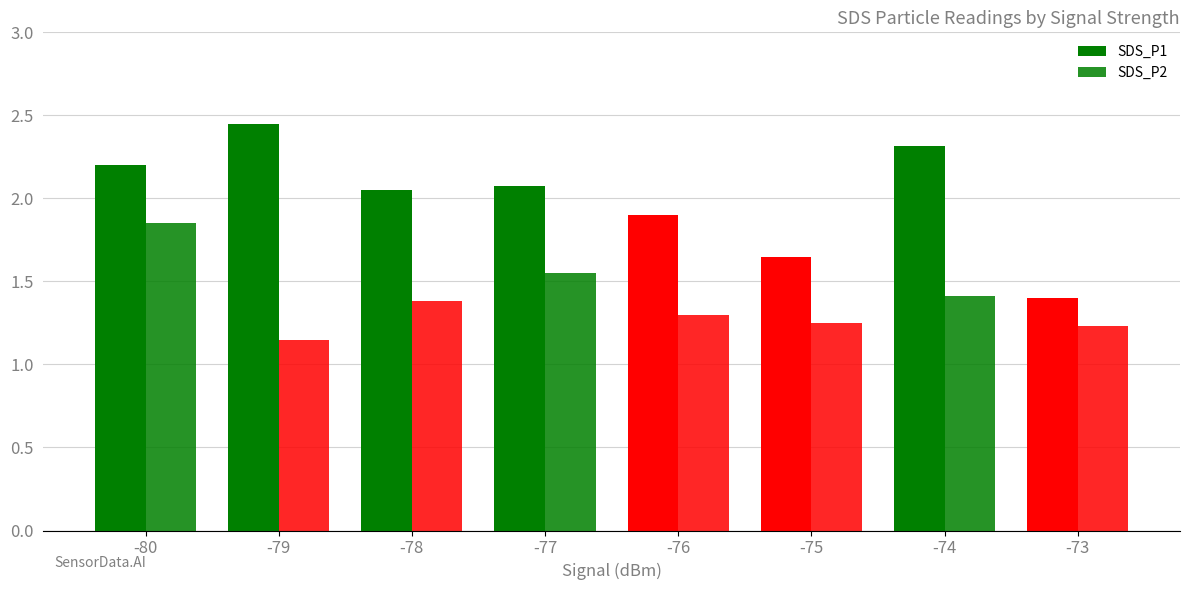

What is the average value of the SDS_P2 series?

1.4